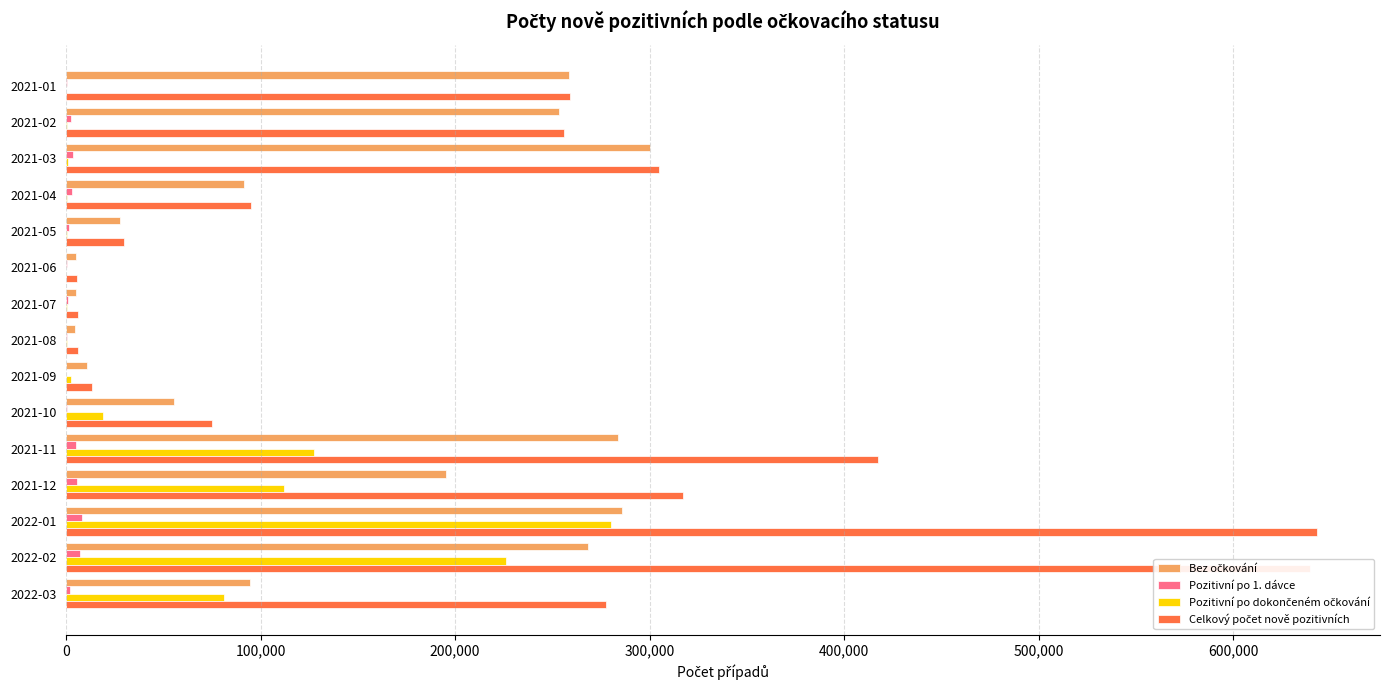

What is the maximum value shown in the chart?

643372